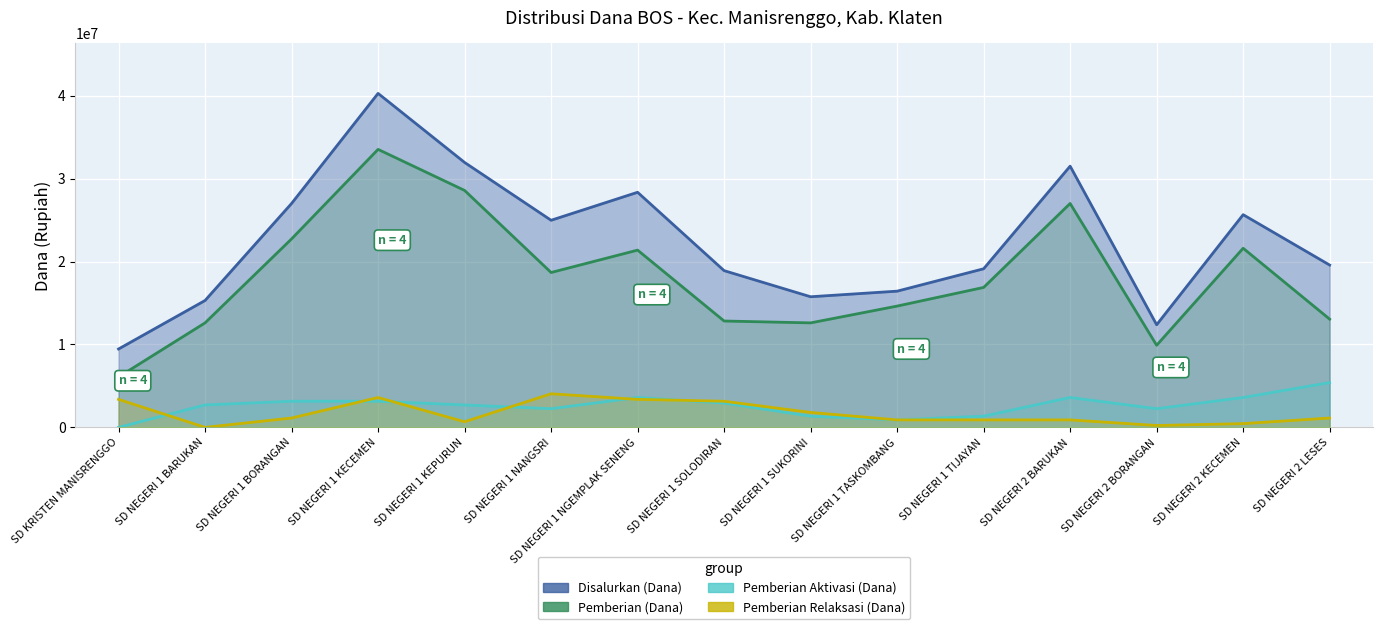

True or false: Pemberian Aktivasi (Dana) has a value of 5295336 at SD NEGERI 1 KECEMEN.

False